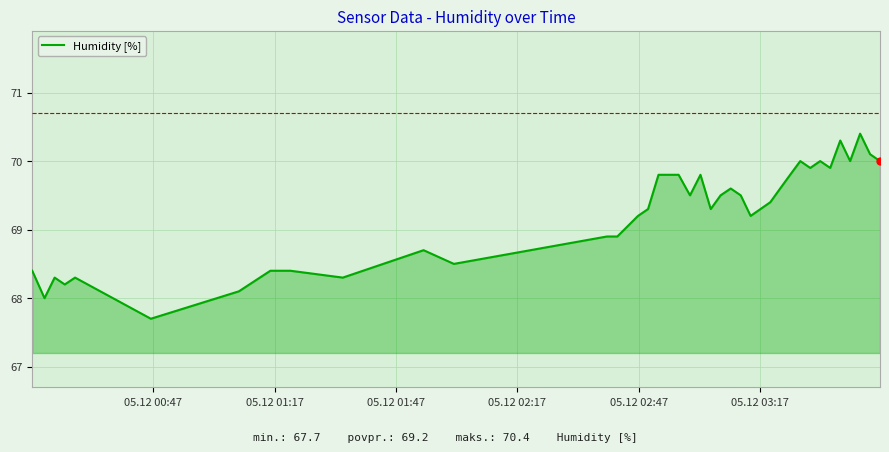

What is the difference between the maximum and minimum values?

2.7